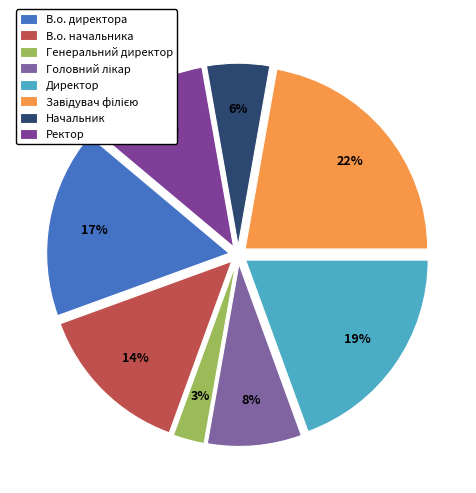

To the nearest percent, what is the difference between the В.о. начальника and Генеральний директор slice percentages?

11%